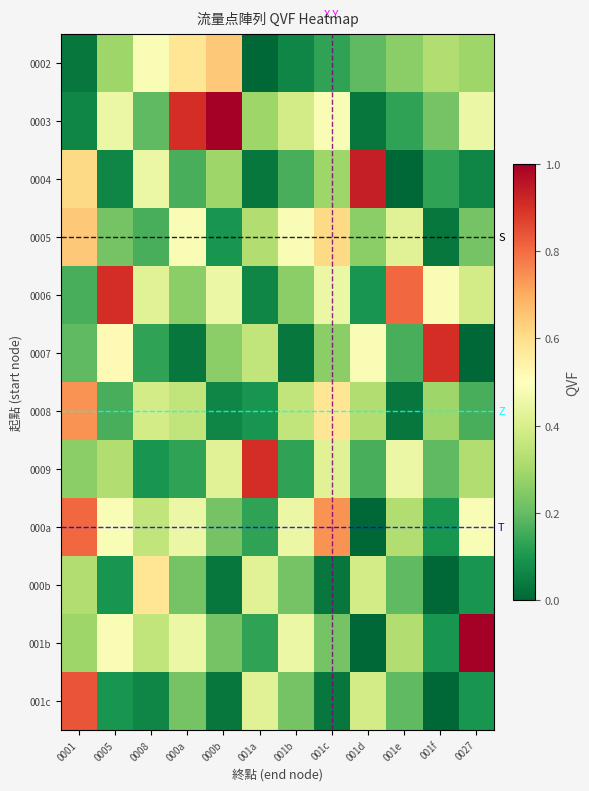

How many categories are shown in the chart?

12